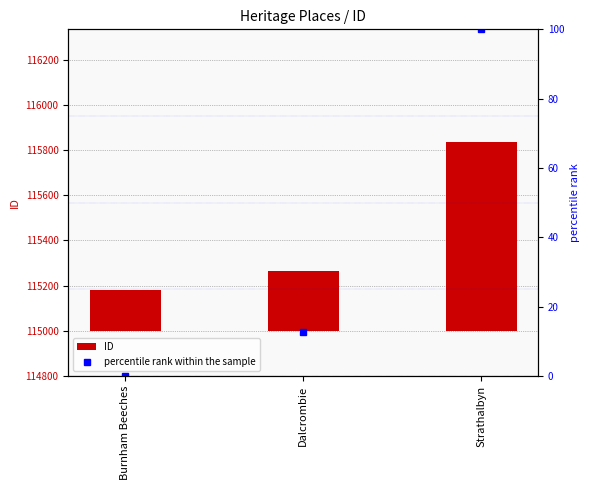

Where does the percentile rank within the sample series first go above 12?

Dalcrombie